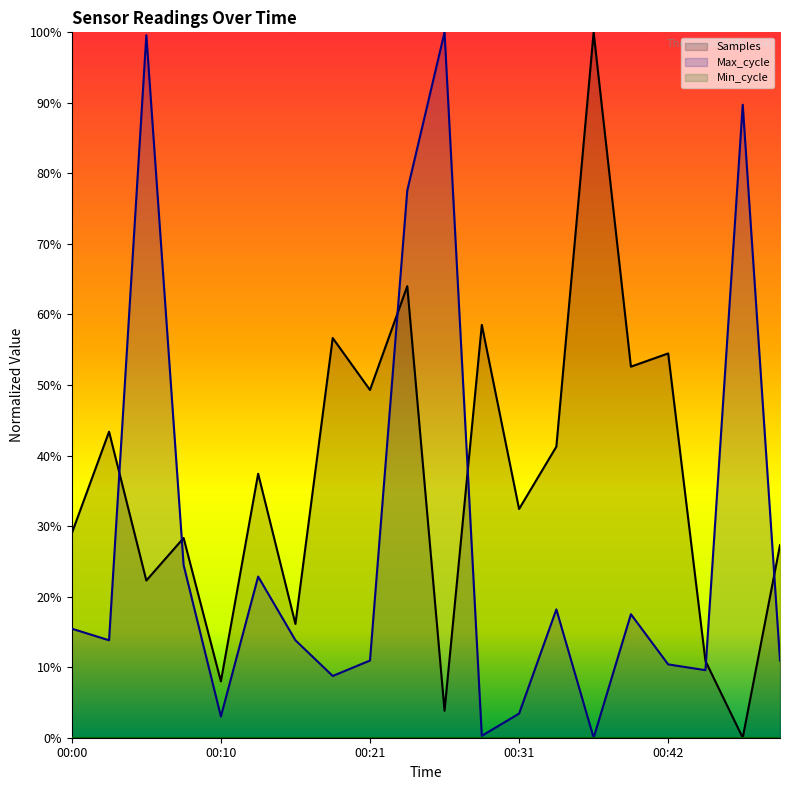

How many values in Samples are above zero?

19